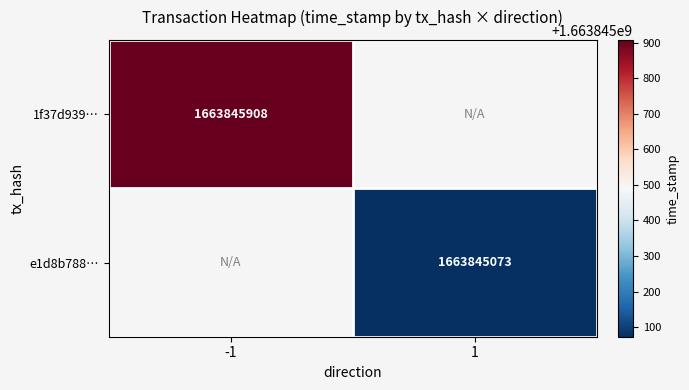

How many data points does each series have?

2